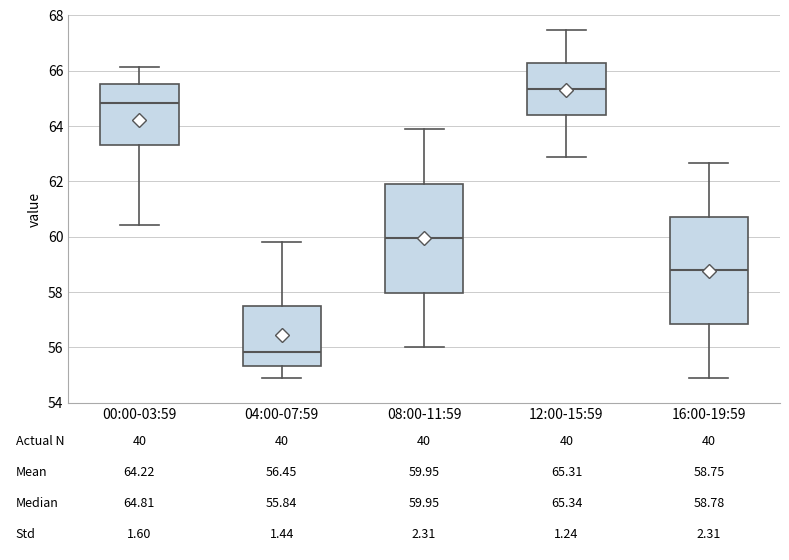

Which box has the highest median line?

12:00-15:59